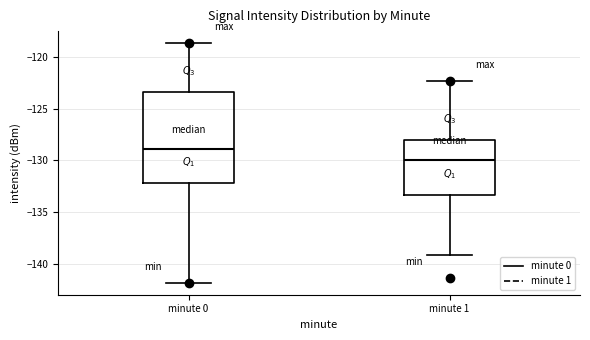

Reading left to right, transcribe this box plot: for each box, give where its median line is, the range the box spans, and where its two whiskers end, as read against the y-axis. The values are not printed on the chart, so give them approximately, as read against the axis.

minute 0: median -129.0, box -132.0 to -123.5, whiskers -142.0 to -118.5
minute 1: median -130.0, box -133.5 to -128.0, whiskers -139.0 to -122.5